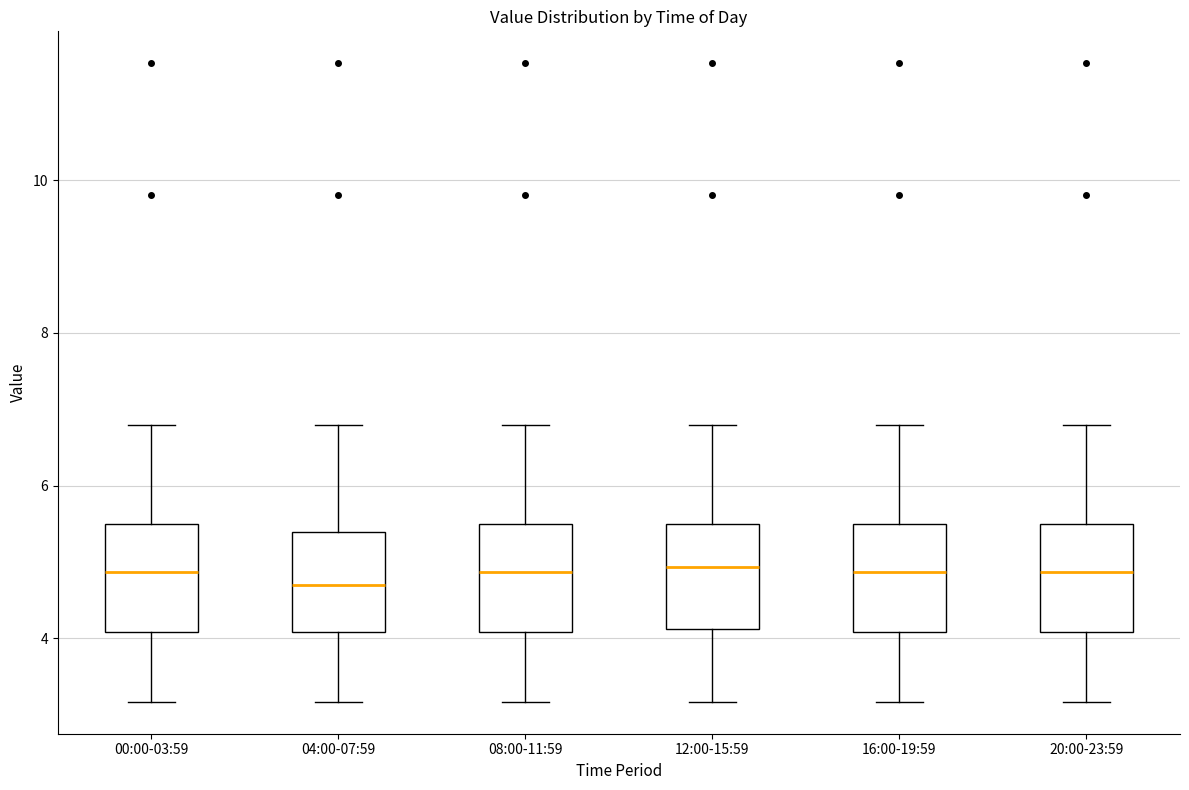

Reading left to right, transcribe this box plot: for each box, give where its median line is, the range the box spans, and where its two whiskers end, as read against the y-axis. The values are not printed on the chart, so give them approximately, as read against the axis.

00:00-03:59: median 4.8, box 4.0 to 5.6, whiskers 3.2 to 6.8
04:00-07:59: median 4.8, box 4.0 to 5.4, whiskers 3.2 to 6.8
08:00-11:59: median 4.8, box 4.0 to 5.6, whiskers 3.2 to 6.8
12:00-15:59: median 5.0, box 4.2 to 5.6, whiskers 3.2 to 6.8
16:00-19:59: median 4.8, box 4.0 to 5.6, whiskers 3.2 to 6.8
20:00-23:59: median 4.8, box 4.0 to 5.6, whiskers 3.2 to 6.8